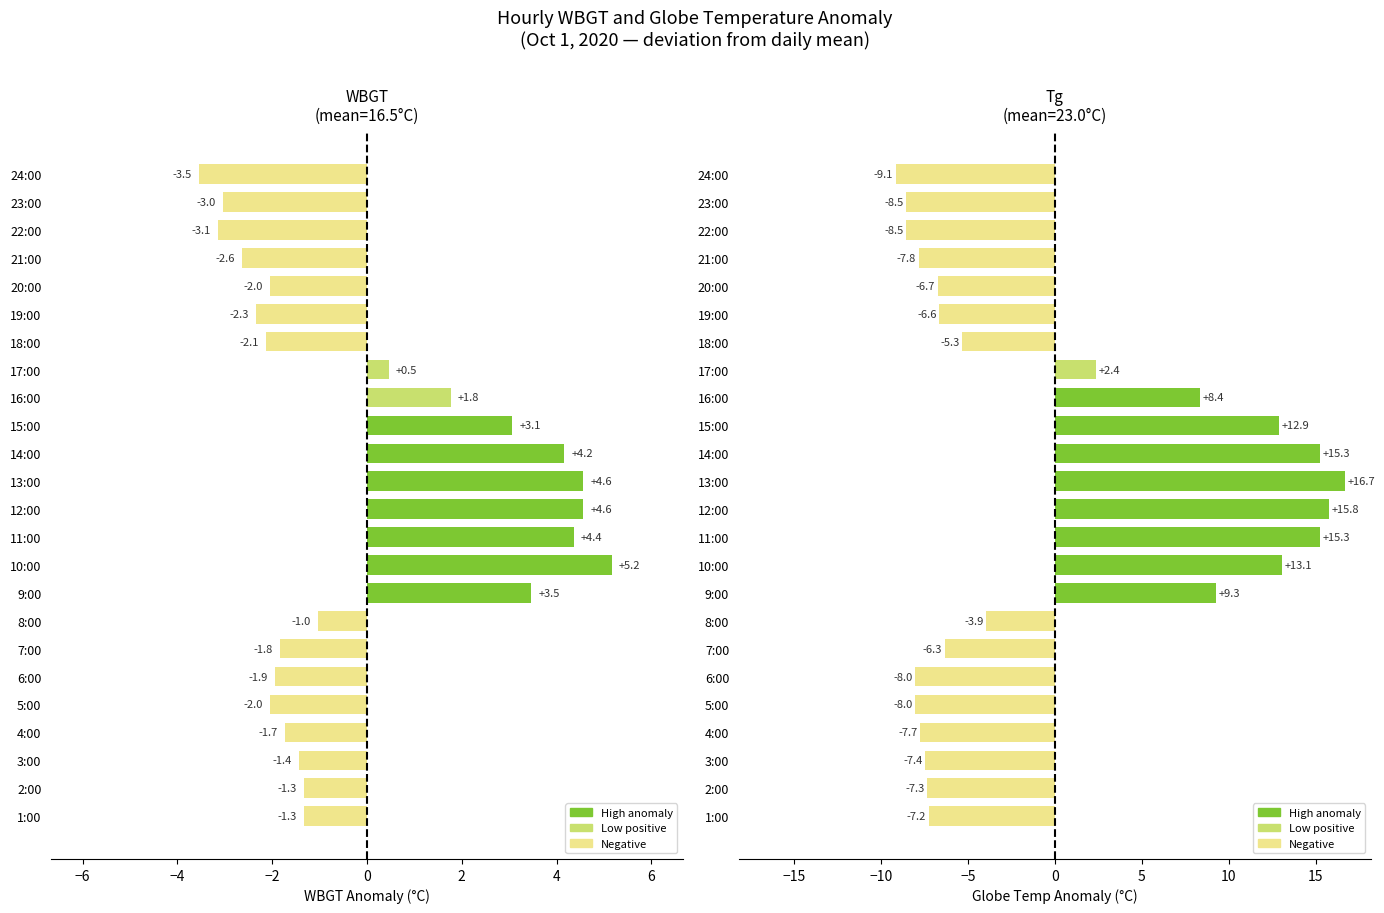

At which label does WBGT first exceed -1?

9:00